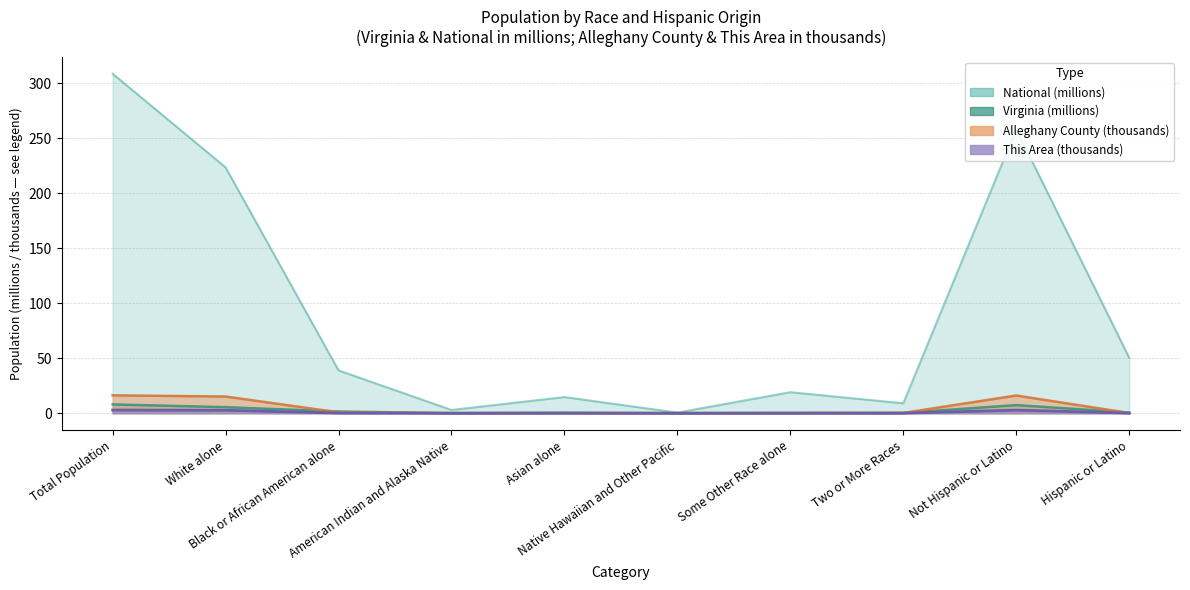

The Alleghany County series shows 0.2 at Two or More Races. True or false?

True